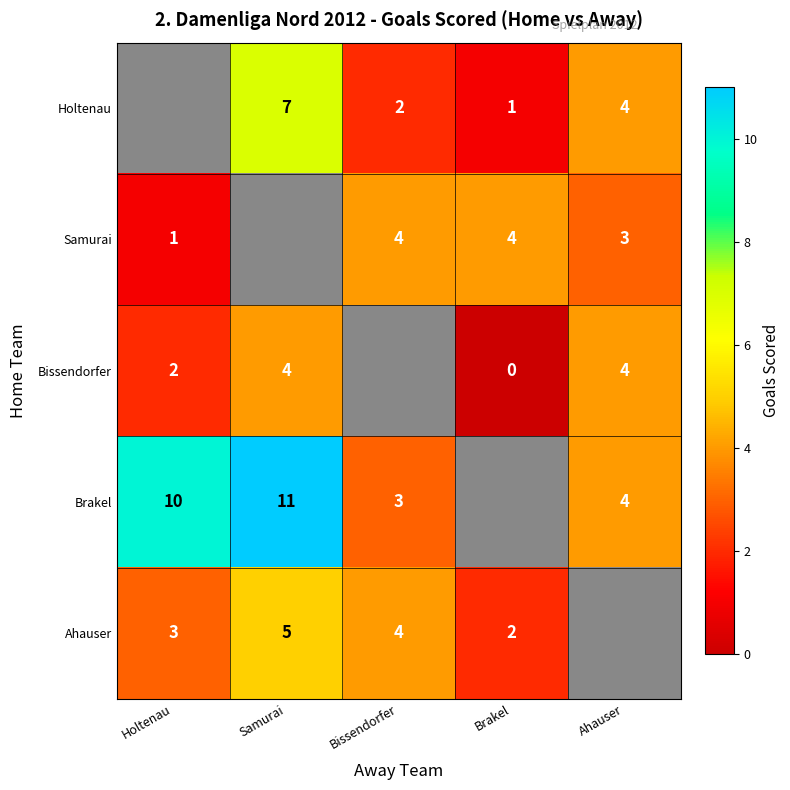

What is the maximum value shown in the chart?

11.0